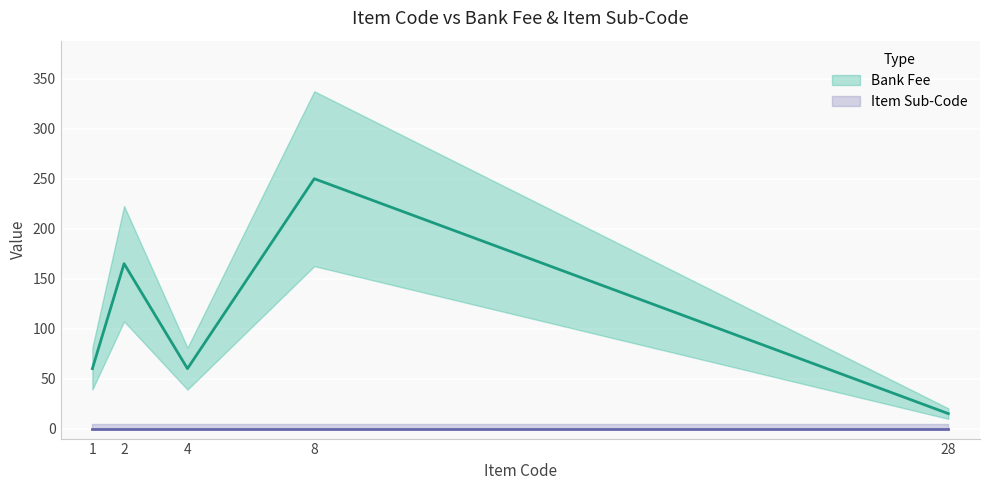

Where does the data first go above 60?

2